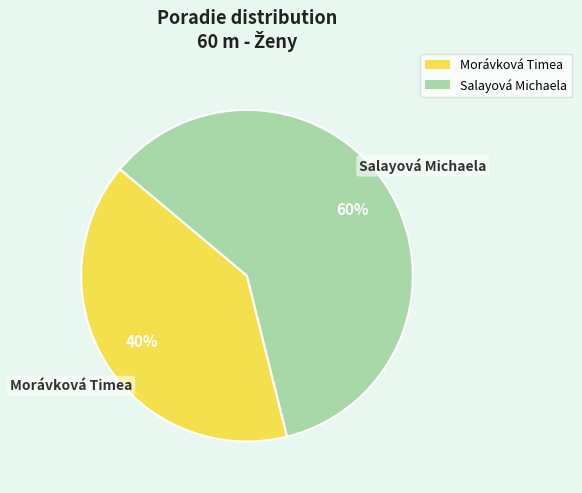

Is Salayová Michaela the majority of the pie?

Yes